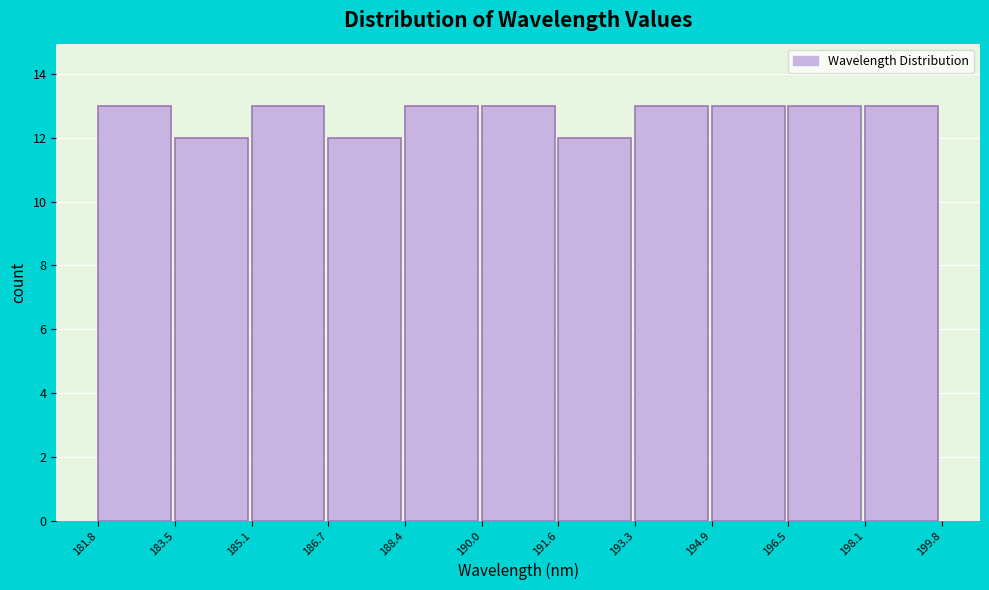

How tall is the bar that spans 196.5 to 198.1 on the x-axis? The values are not printed on the chart, so give them approximately, as read against the axis.

13